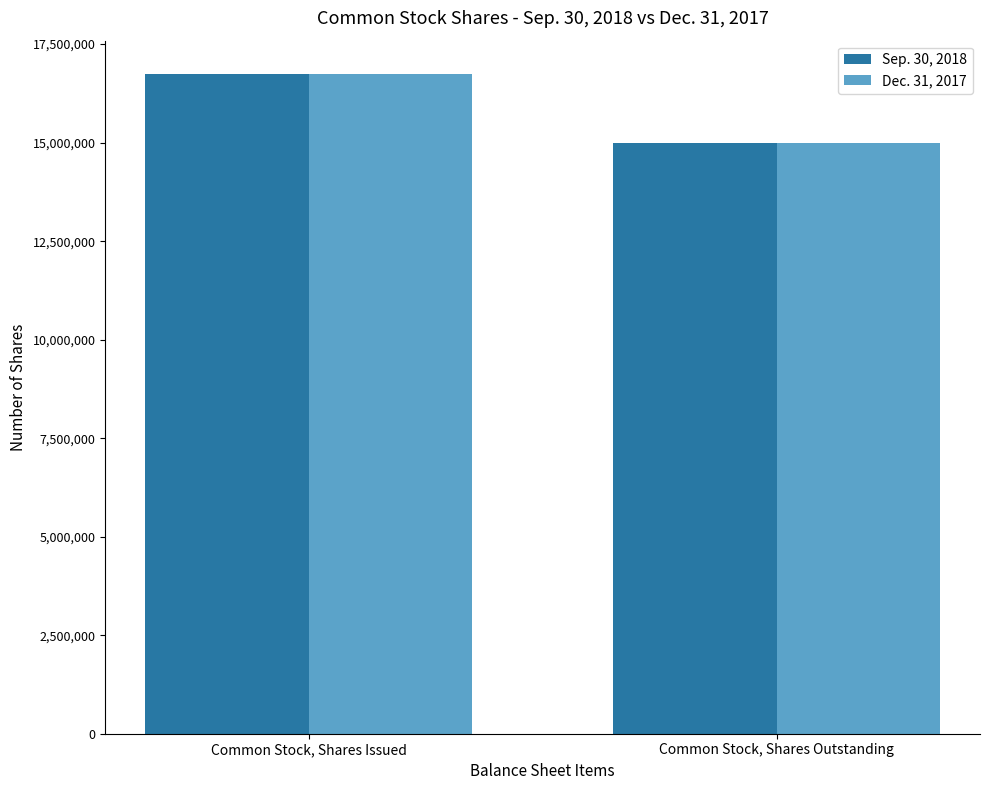

Are the bars horizontal?

No